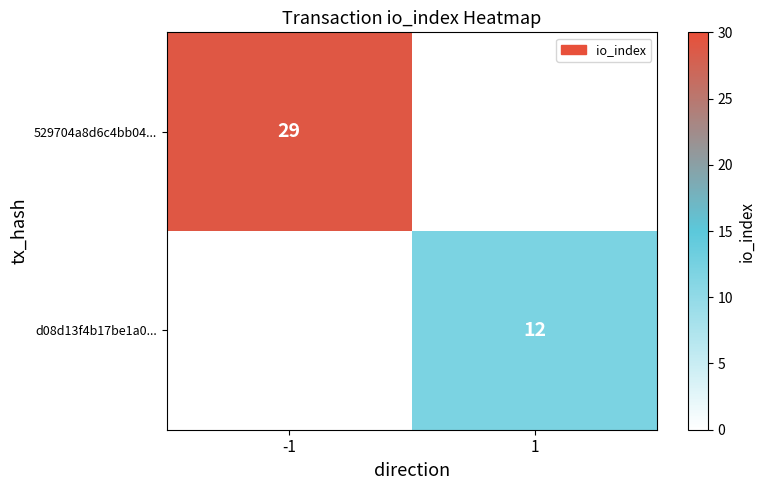

What is the minimum value shown in the chart?

12.0